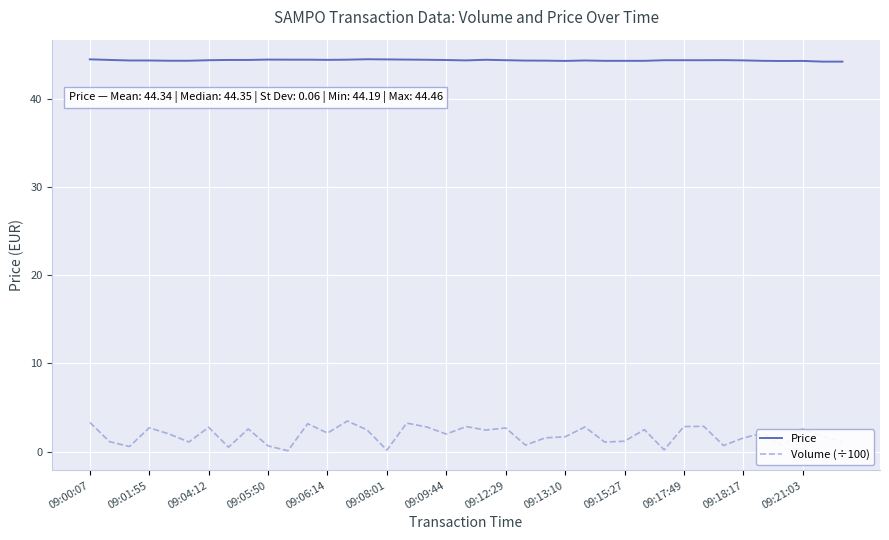

List the series in order of their overall mean, lowest first.

Volume (÷100), Price